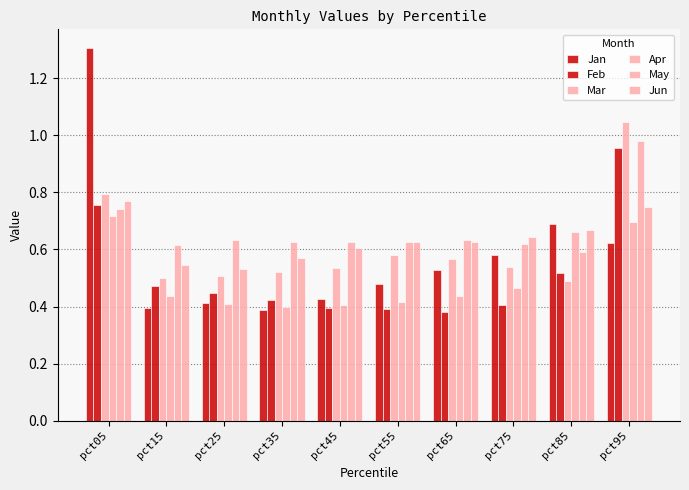

How many groups of bars are there?

10